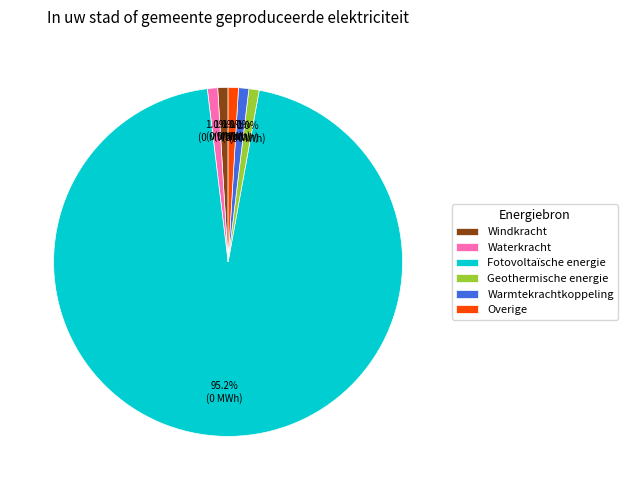

Is there any slice that represents more than half of the pie?

Yes